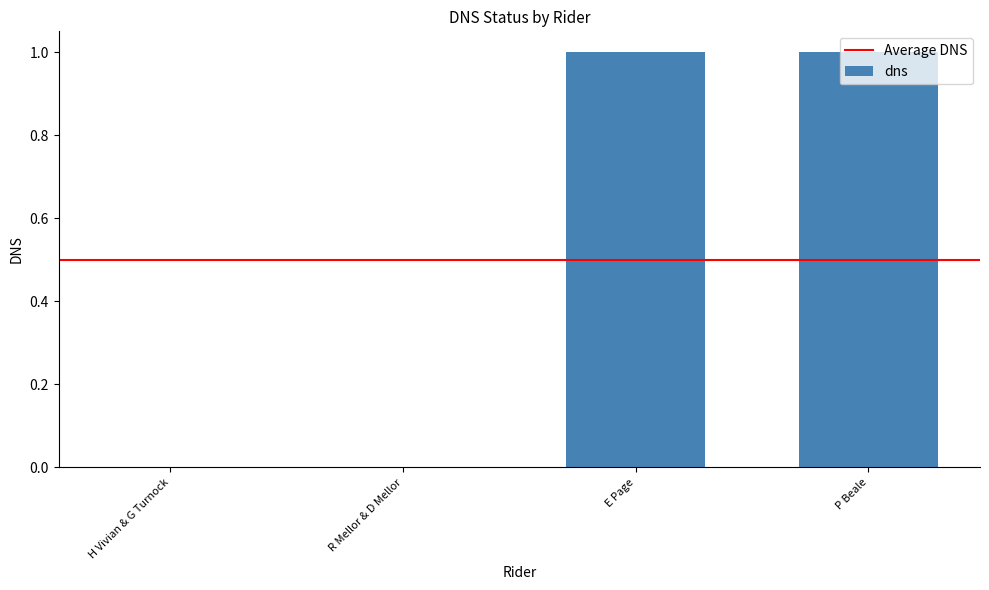

Is it true that the value at P Beale is 1?

True